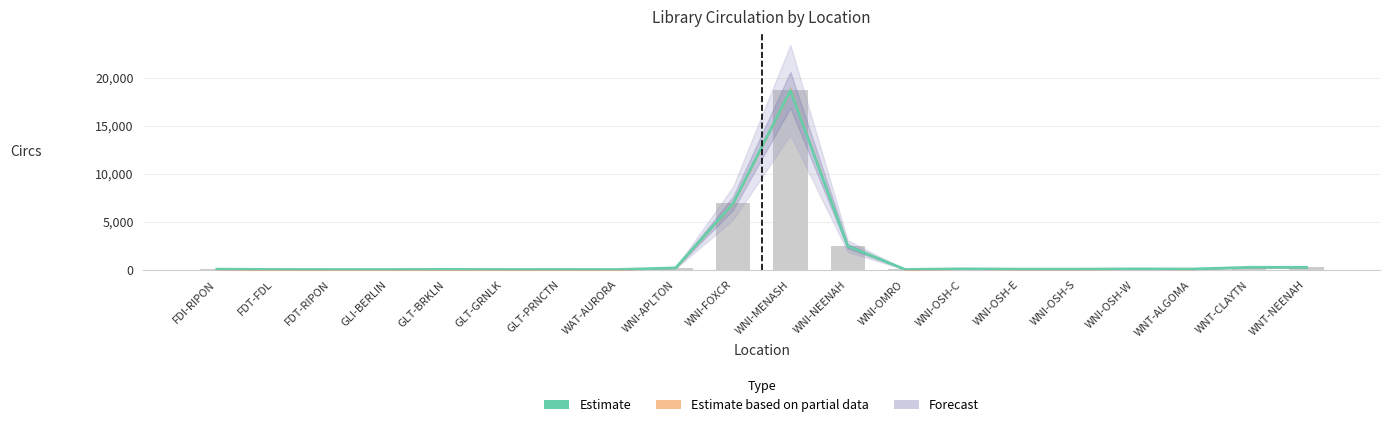

Is it true that the value at WNI-OMRO is 4?

False